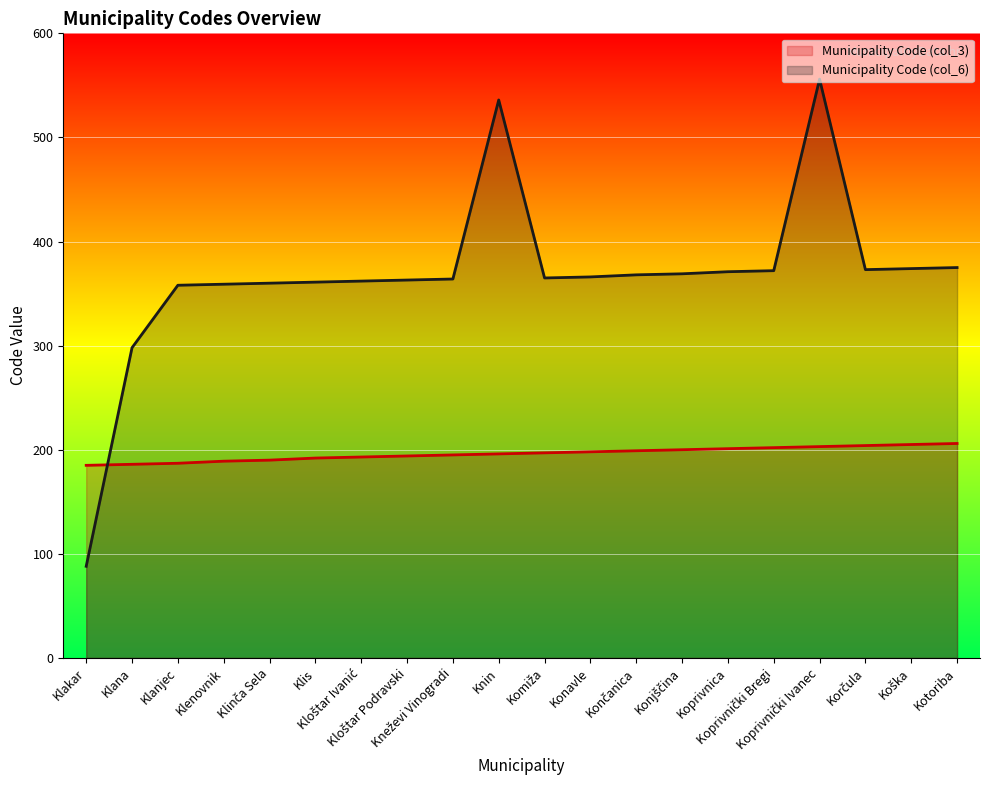

True or false: Municipality Code (col_6) has a value of 358 at Klanjec.

True